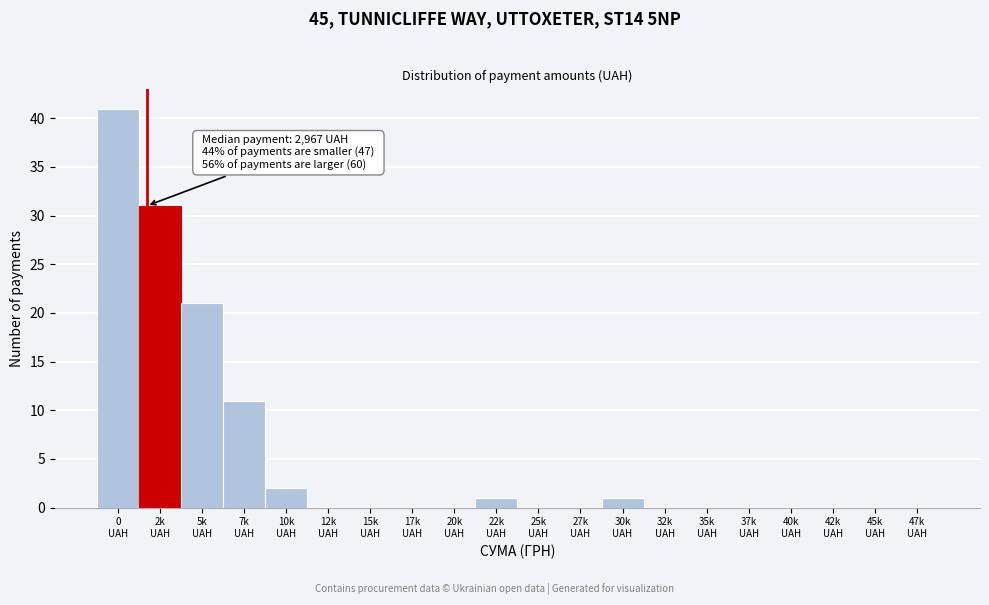

What is the maximum value shown in the chart?

41